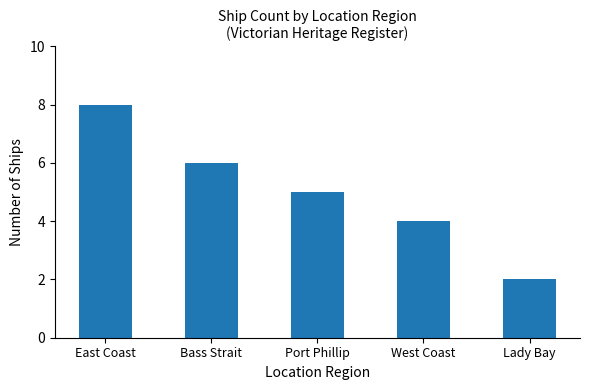

At which label is the value closest to 5?

Port Phillip